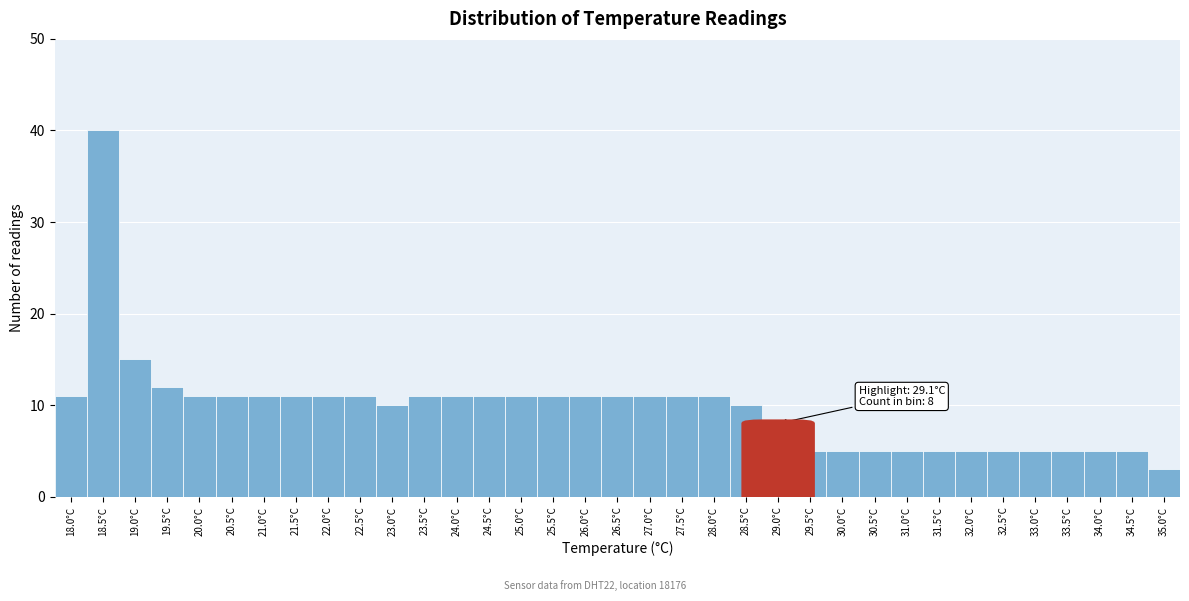

What is the approximate value at 18.5°C?

40